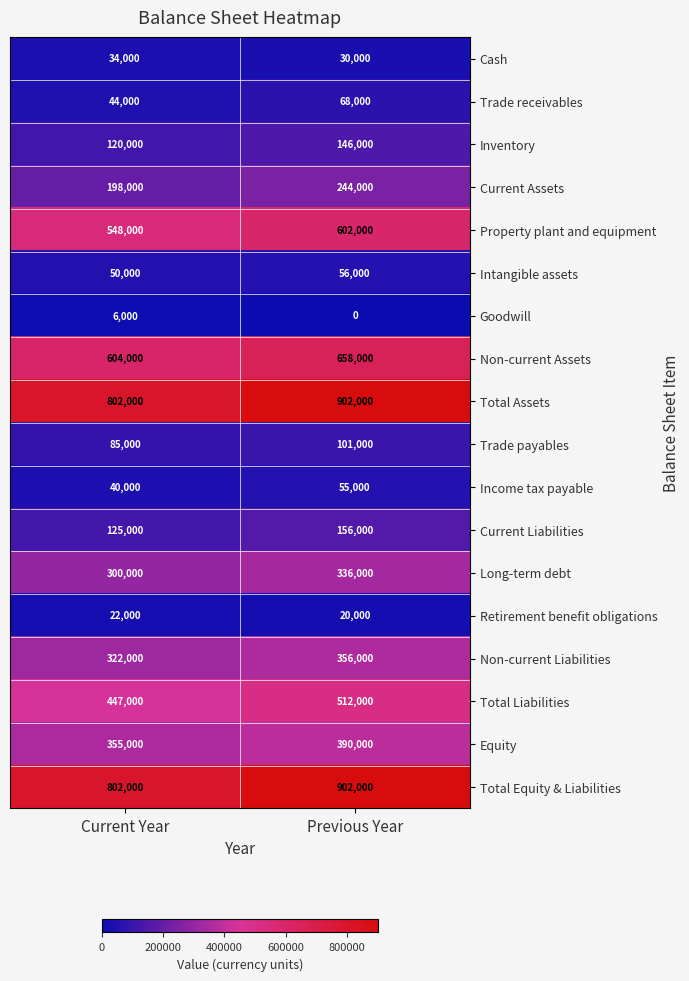

What is the spread (max minus min) of values at Previous Year?

902000